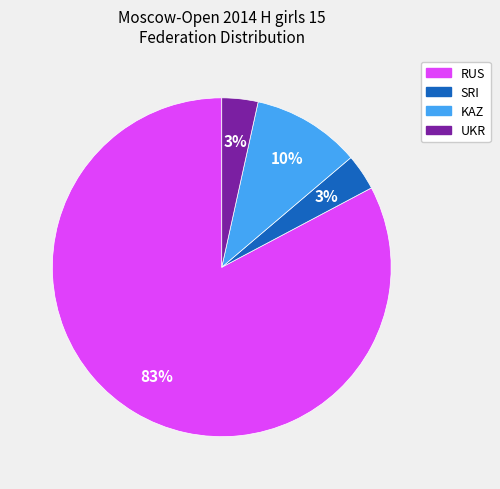

To the nearest percent, what is the average slice percentage?

25%